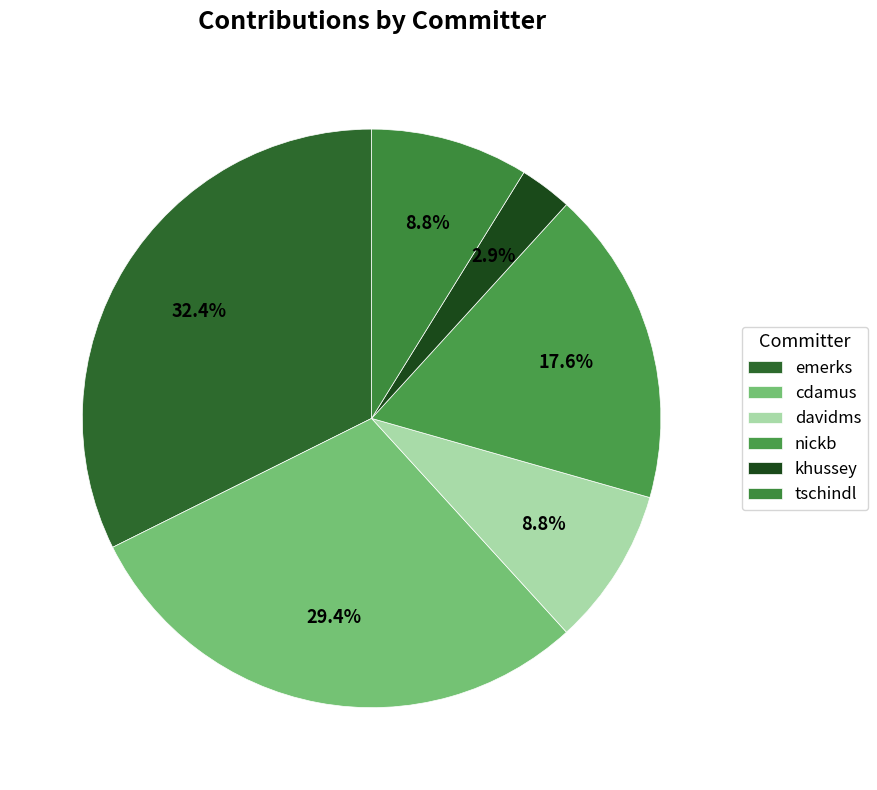

Which category has the biggest portion of the pie?

emerks